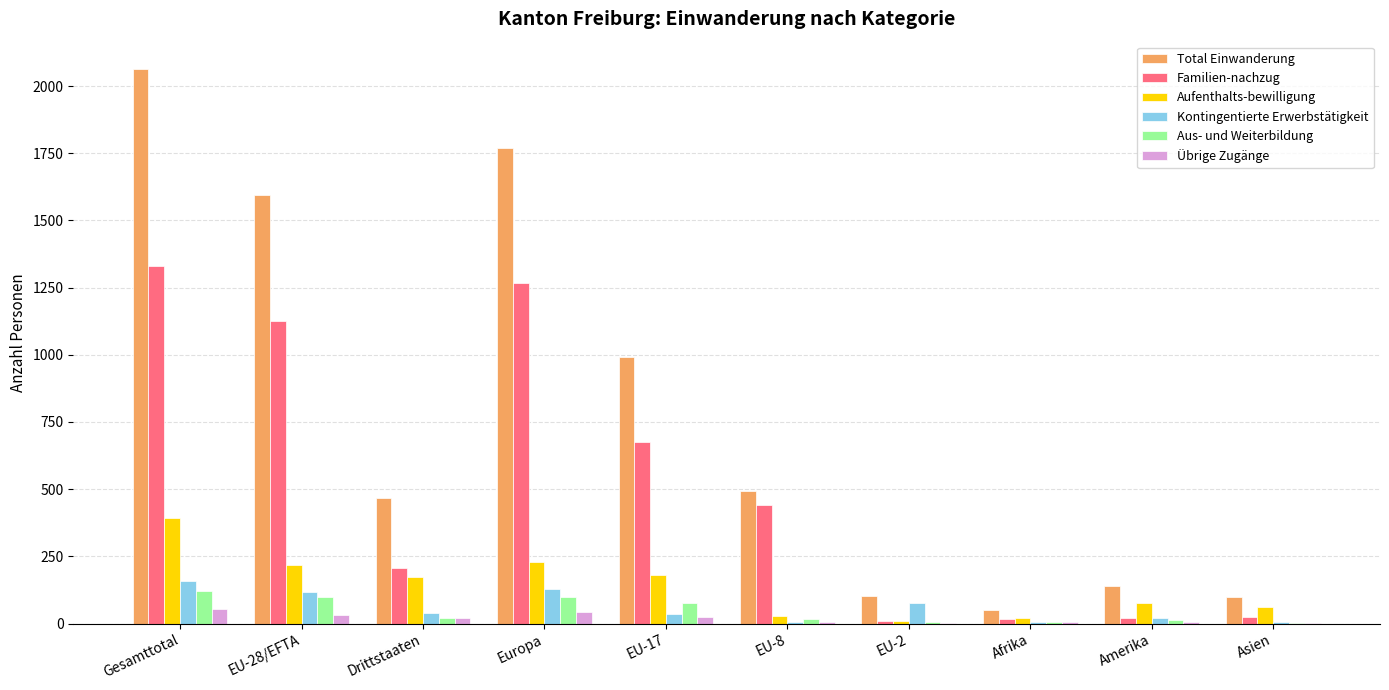

How many data points does each series have?

10